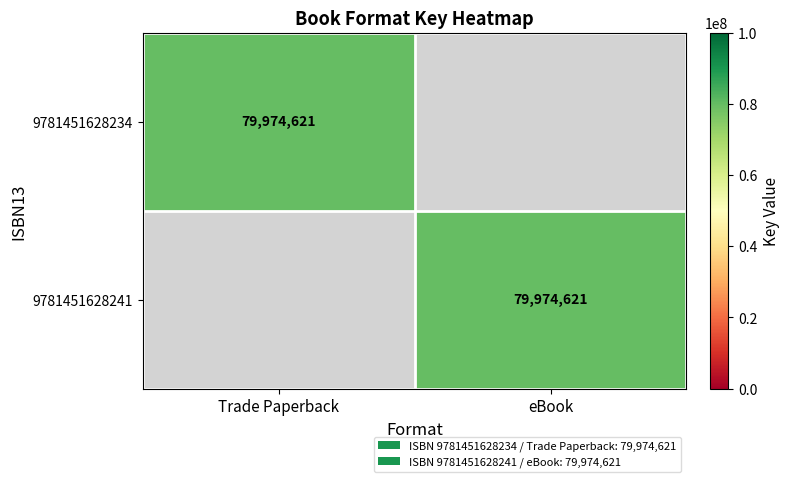

At how many categories does at least one series exceed 49614602?

2